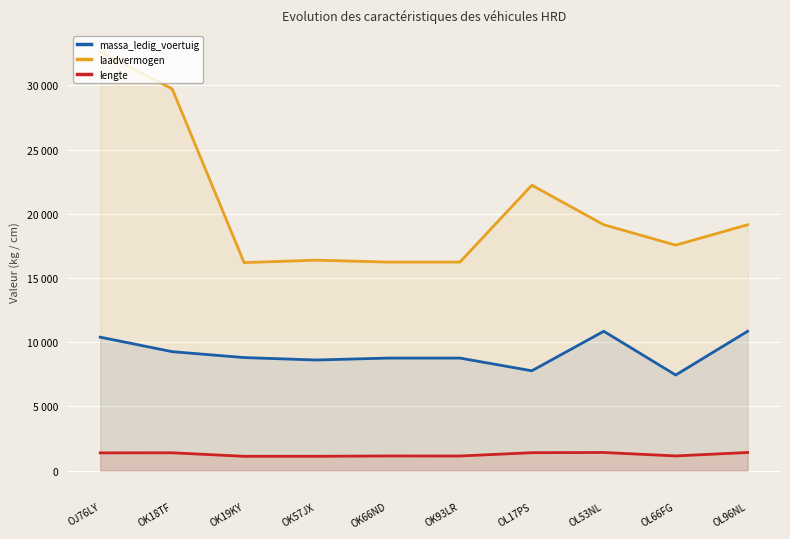

True or false: massa_ledig_voertuig has a value of 10850 at OL96NL.

True